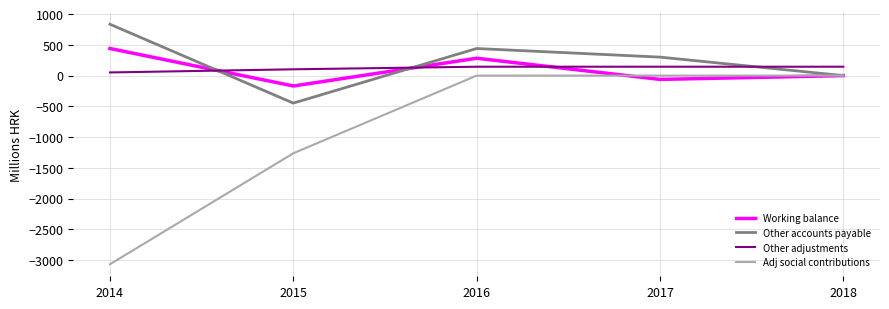

What is the difference between the highest and lowest values at 2018?

144.5